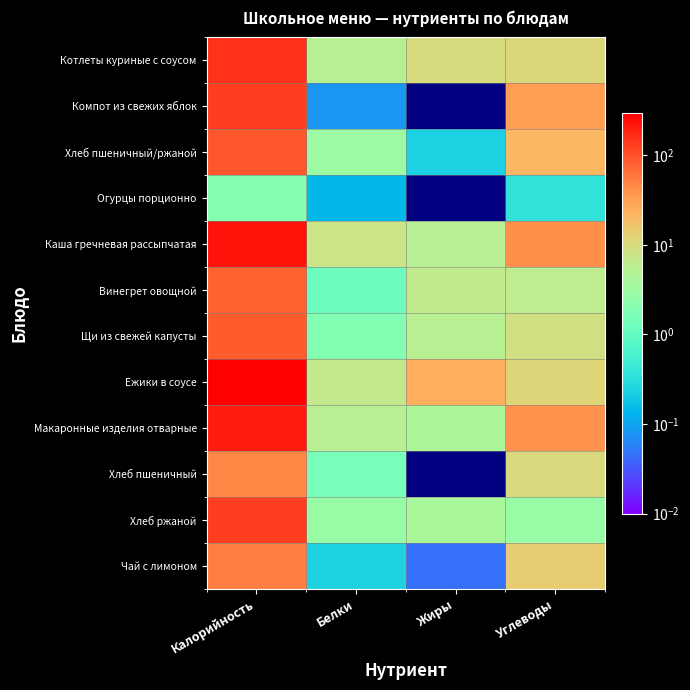

Count the number of categories in the chart.

4